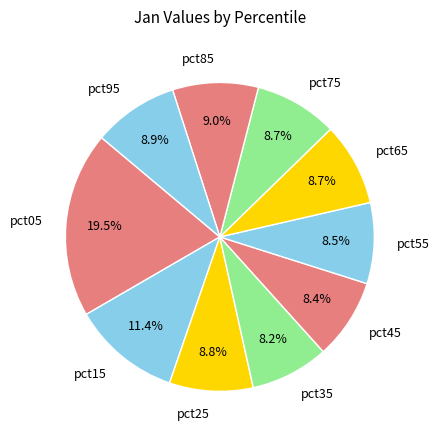

What is the largest slice in the pie chart?

pct05